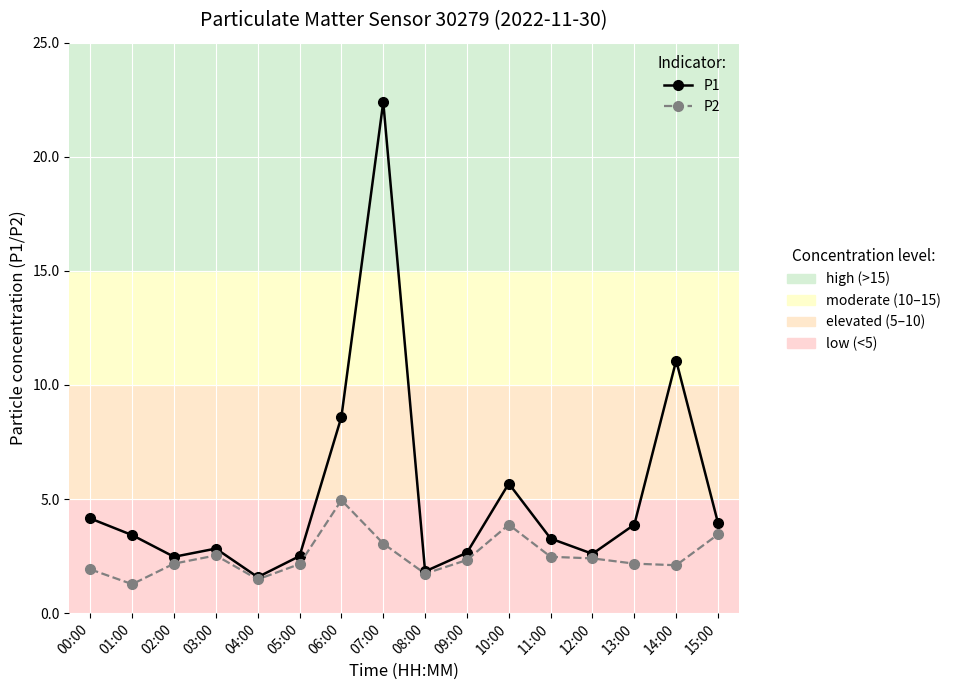

At which category is the sum across all series the highest?

07:00